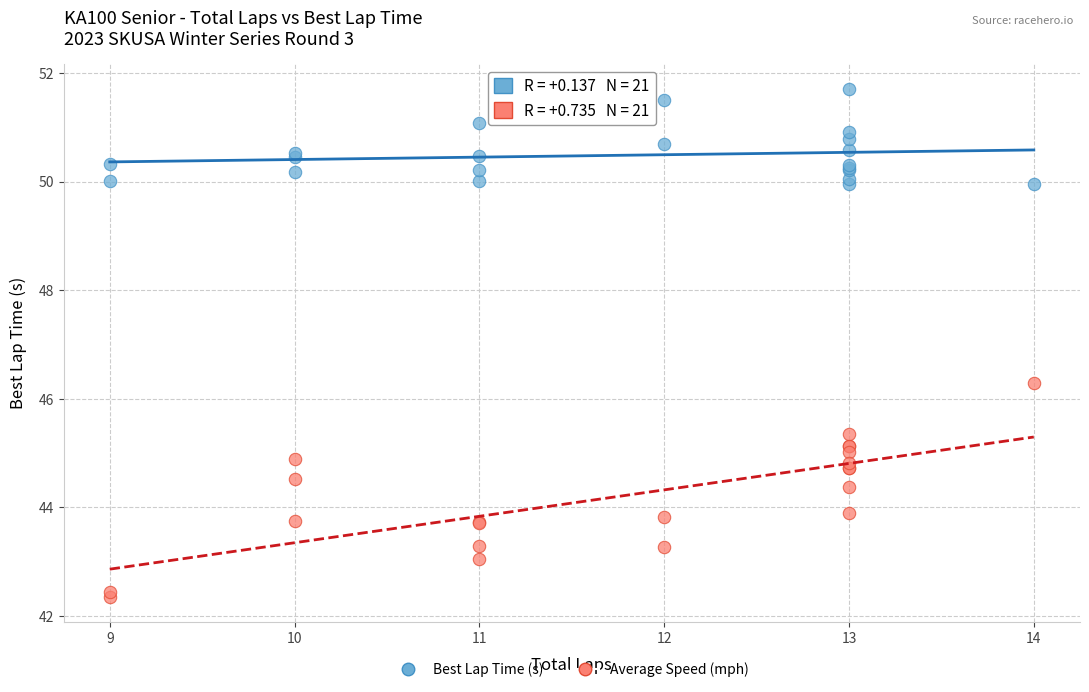

Which series has the widest spread of Y values?

Average Speed (mph)